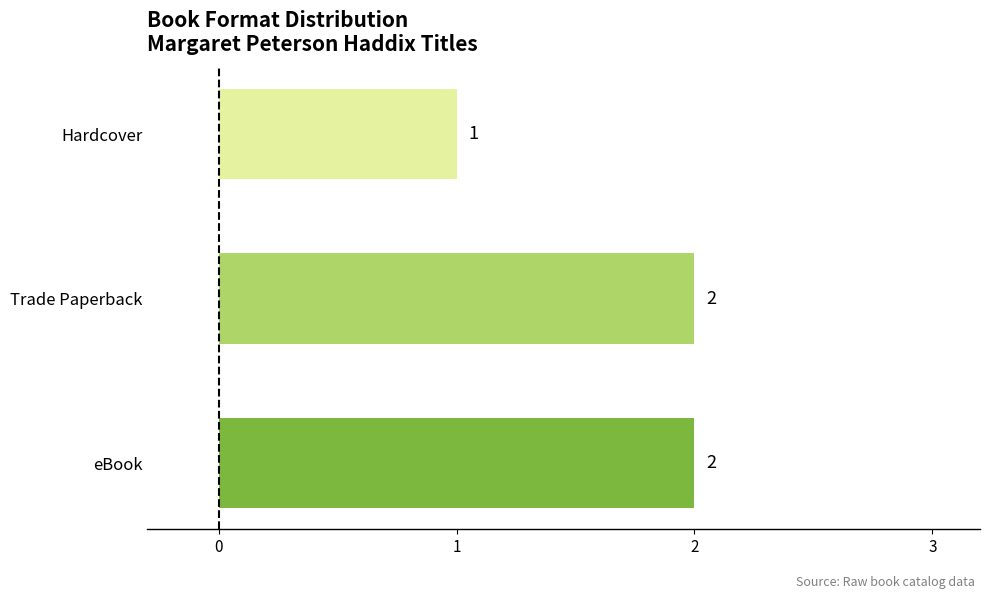

What is the ratio of the value at eBook to the value at Trade Paperback?

1.0